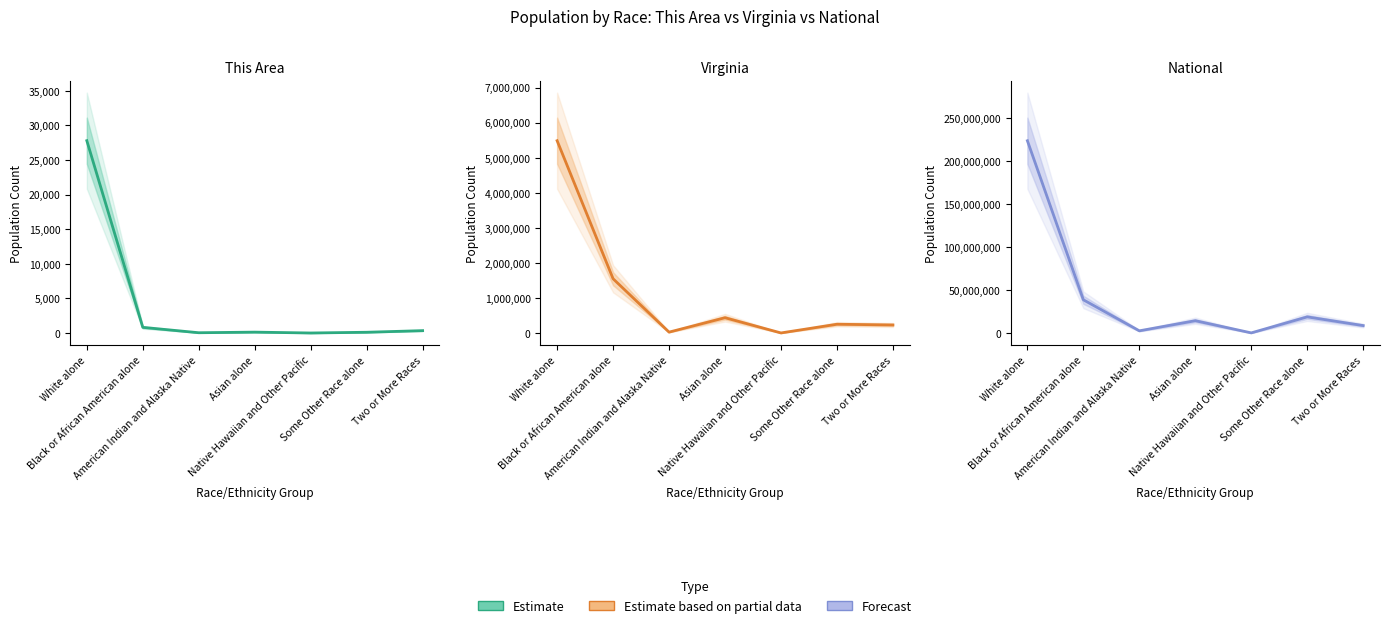

Is it true that Virginia equals 5486852 at White alone?

True